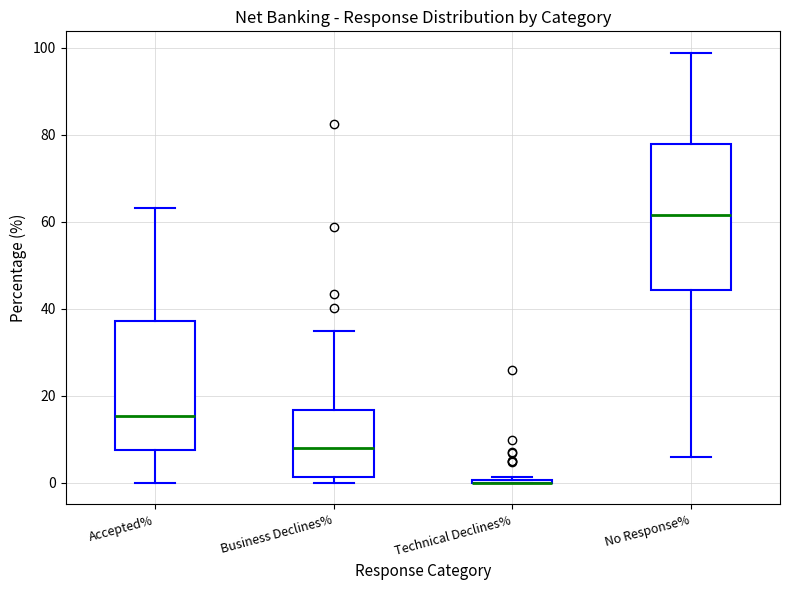

Where is the lower edge of the box for No Response% on the y-axis? The values are not printed on the chart, so give them approximately, as read against the axis.

44